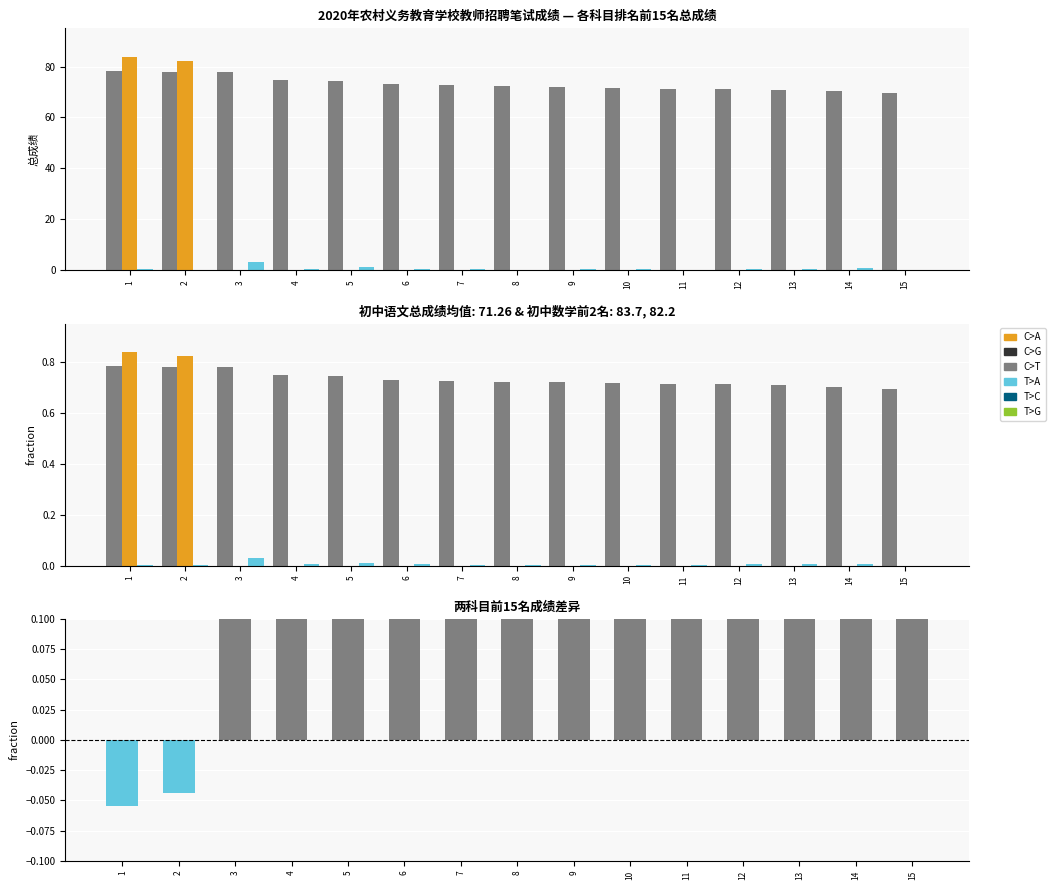

Where is 初中数学 nearest to the value 0?

3